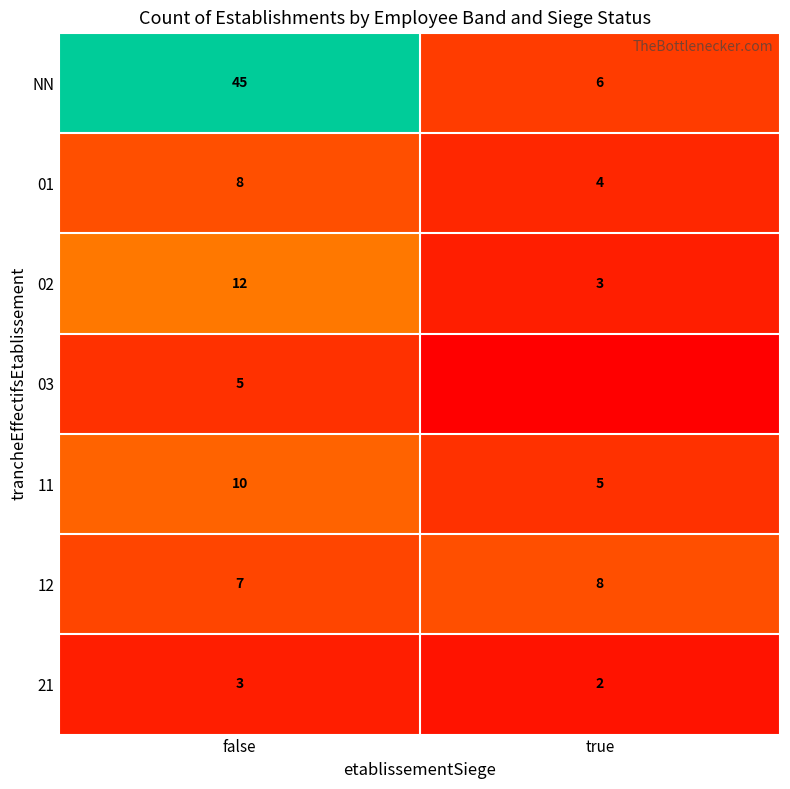

True or false: 21 has a value of 1 at true.

False